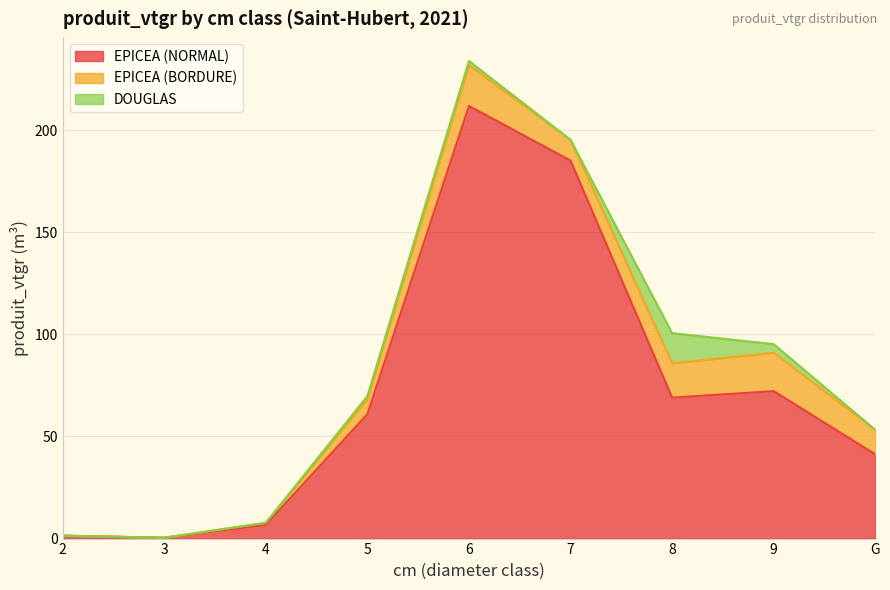

True or false: EPICEA (NORMAL) and DOUGLAS cross at least once.

False